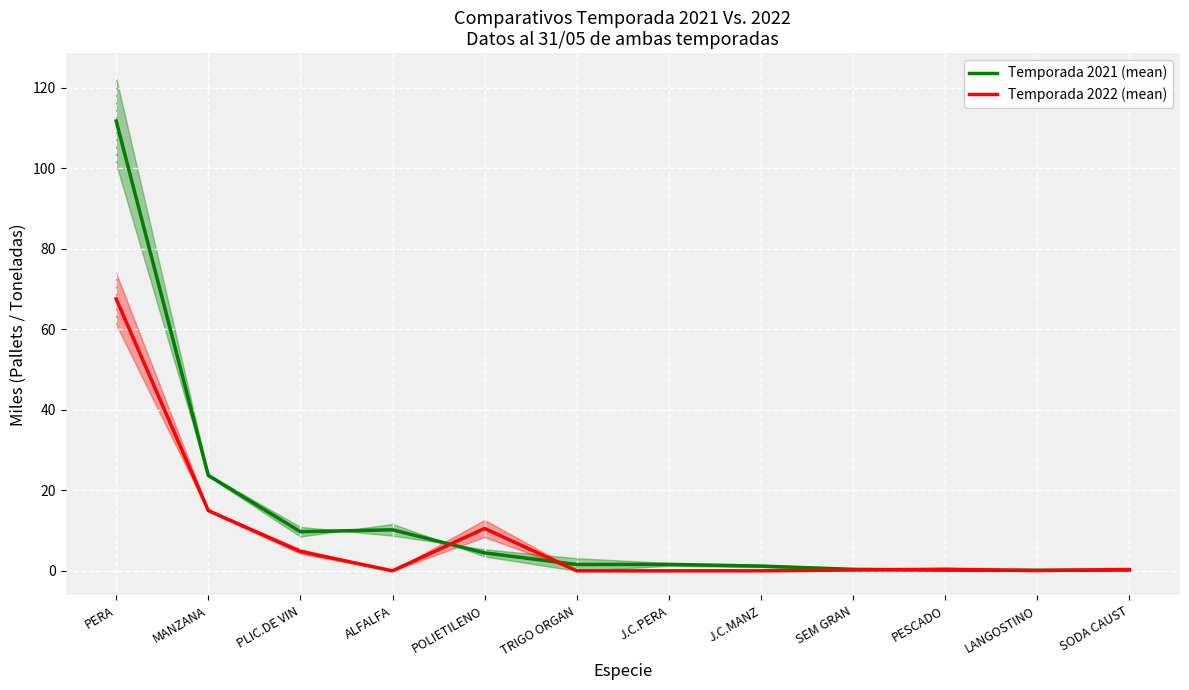

At which category does Temporada 2021 (mean) reach its first local valley?

PLIC.DE VIN